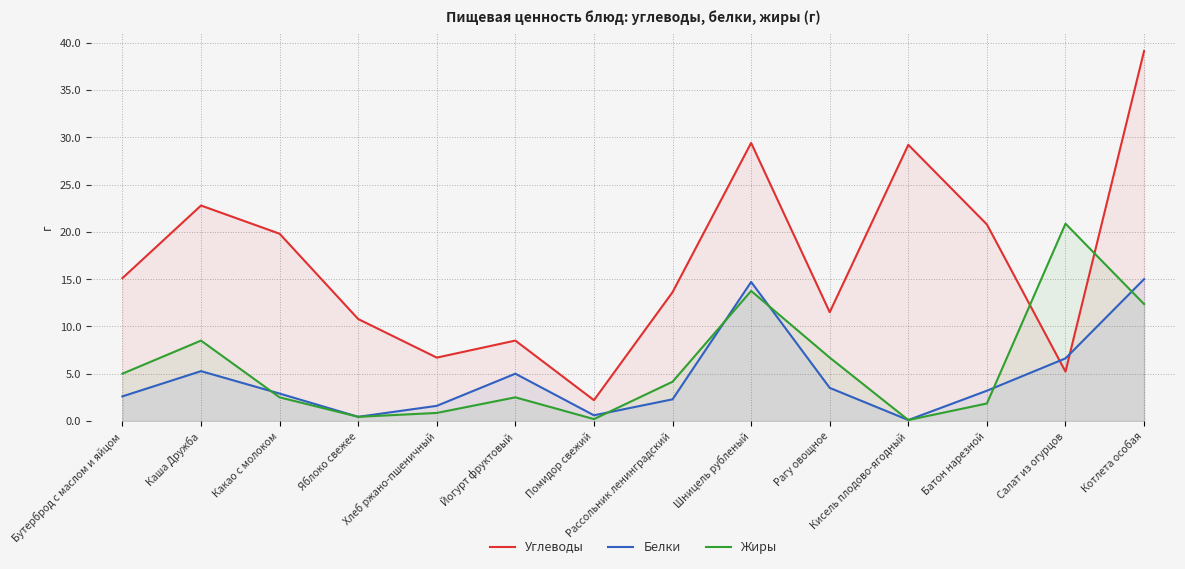

Reading left to right, what are all the values shown in this chart?

Углеводы: Бутерброд с маслом и яйцом=15.1	Каша Дружба=22.8	Какао с молоком=19.8	Яблоко свежее=10.8	Хлеб ржано-пшеничный=6.7	Йогурт фруктовый=8.5	Помидор свежий=2.2	Рассольник ленинградский=13.6	Шницель рубленый=29.4	Рагу овощное=11.5	Кисель плодово-ягодный=29.2	Батон нарезной=20.8	Салат из огурцов=5.2	Котлета особая=39.1
Белки: Бутерброд с маслом и яйцом=2.6	Каша Дружба=5.3	Какао с молоком=2.9	Яблоко свежее=0.4	Хлеб ржано-пшеничный=1.6	Йогурт фруктовый=5.0	Помидор свежий=0.6	Рассольник ленинградский=2.3	Шницель рубленый=14.7	Рагу овощное=3.5	Кисель плодово-ягодный=0.1	Батон нарезной=3.2	Салат из огурцов=6.6	Котлета особая=15.0
Жиры: Бутерброд с маслом и яйцом=5.0	Каша Дружба=8.5	Какао с молоком=2.5	Яблоко свежее=0.4	Хлеб ржано-пшеничный=0.8	Йогурт фруктовый=2.5	Помидор свежий=0.2	Рассольник ленинградский=4.2	Шницель рубленый=13.8	Рагу овощное=6.7	Кисель плодово-ягодный=0.1	Батон нарезной=1.9	Салат из огурцов=20.9	Котлета особая=12.4